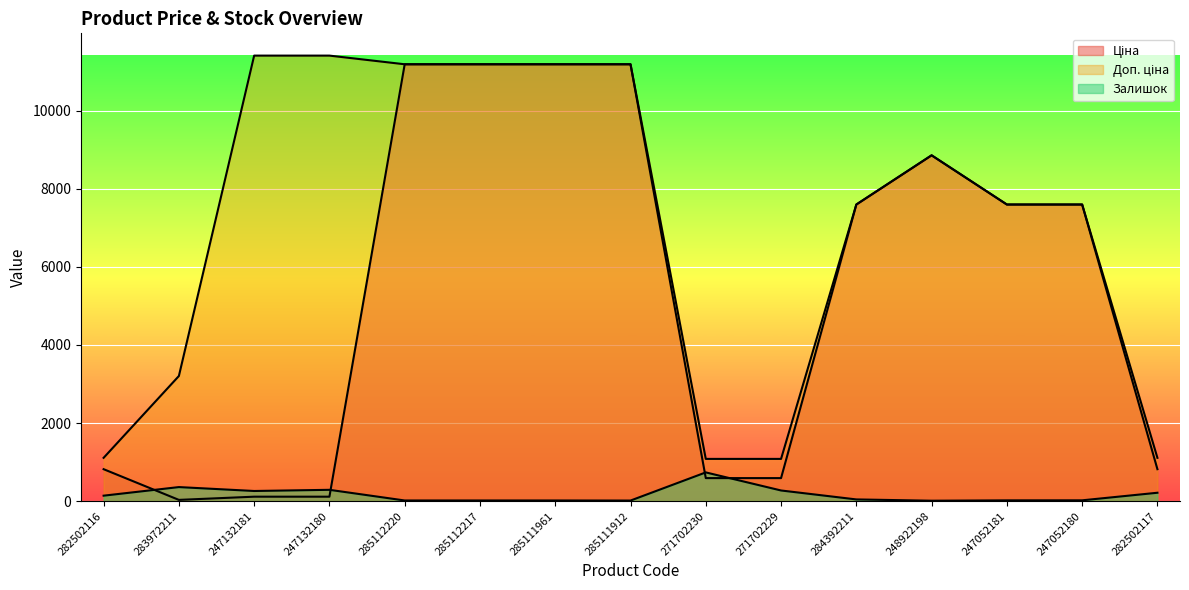

True or false: Доп. ціна and Ціна cross at least once.

False